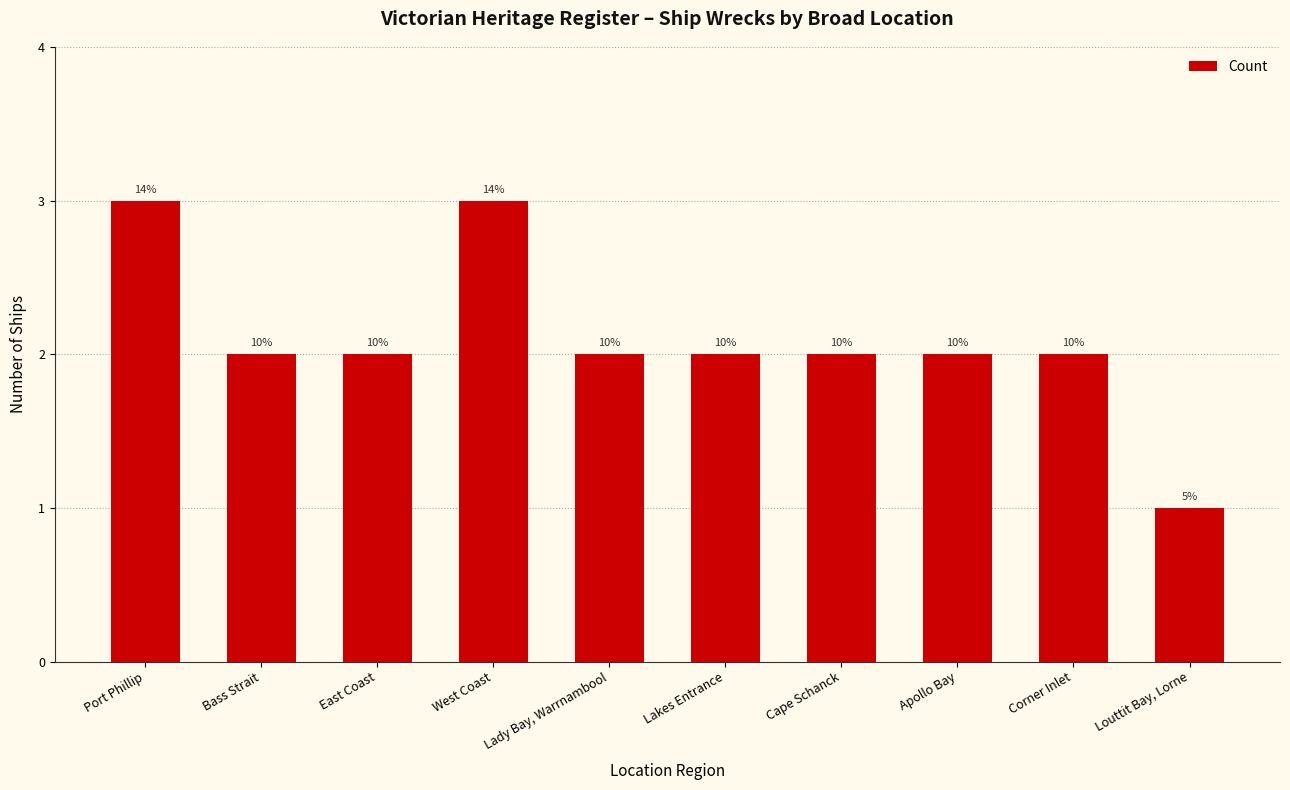

What is the label of the 7th bar from the left?

Cape Schanck